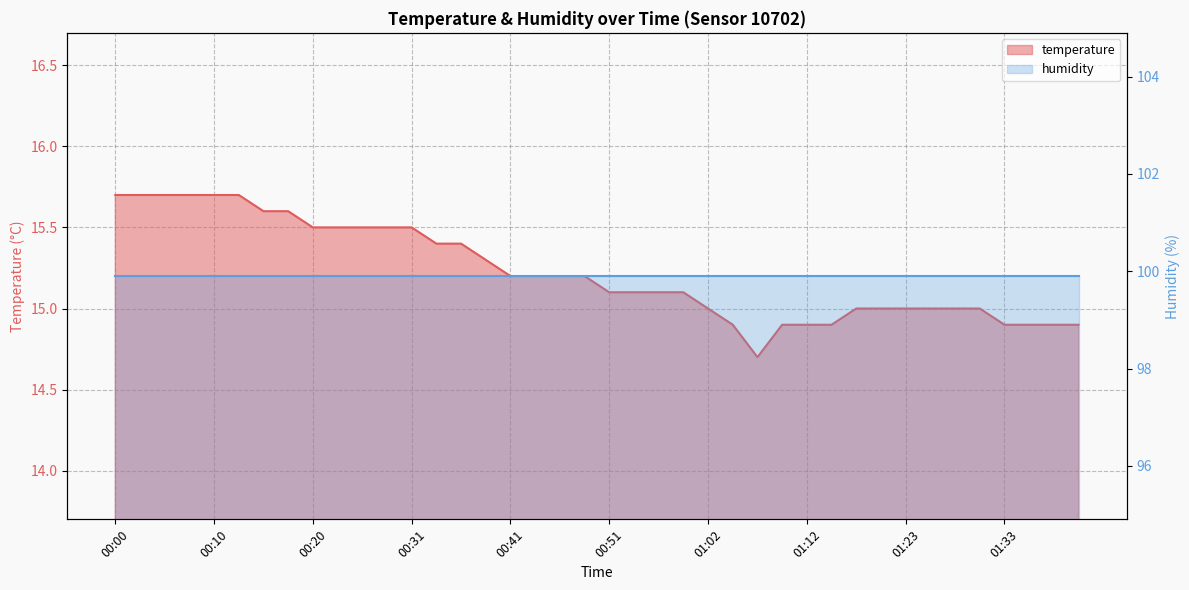

What is the ratio of the value at 01:38 to the value at 01:20?

1.0